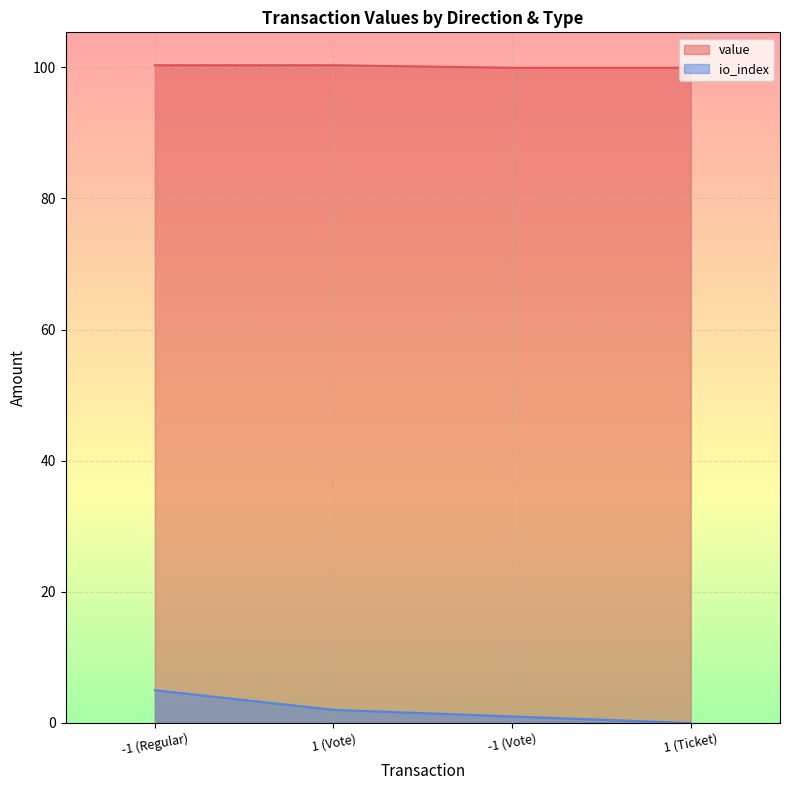

Is it true that value equals 168.7 at -1 (Regular)?

False